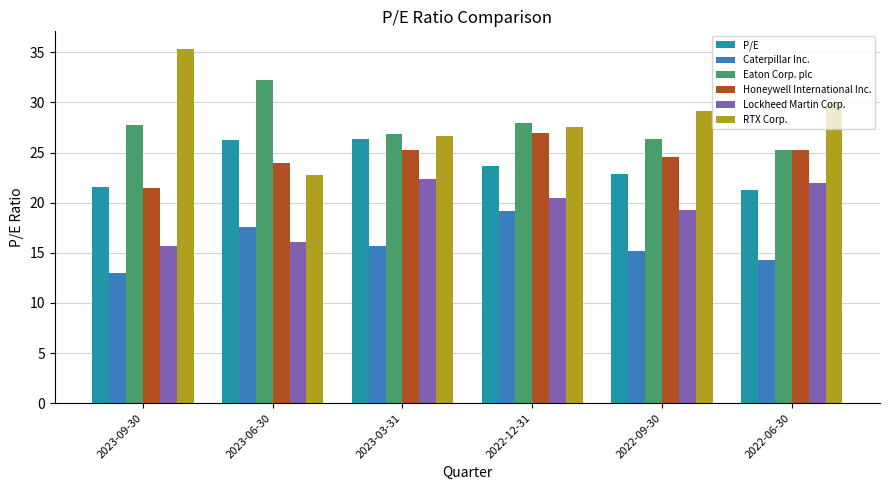

Which series changed the most between 2022-12-31 and 2022-09-30?

Caterpillar Inc.